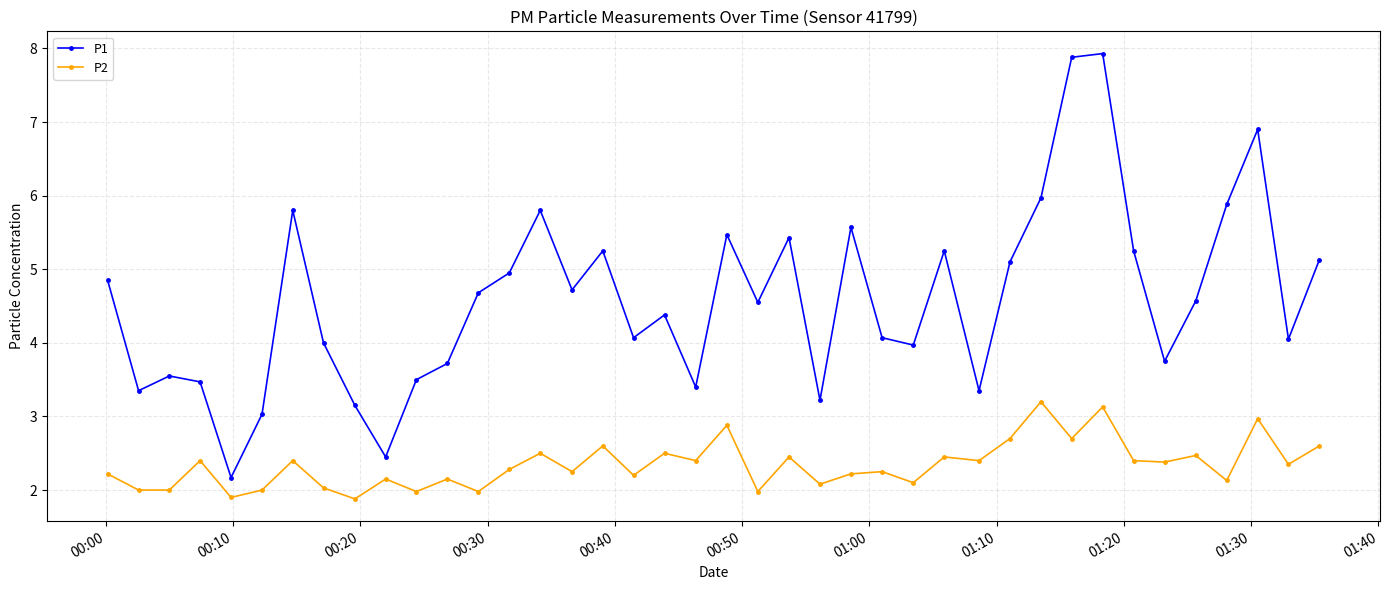

Rank the series by their maximum value, from highest to lowest.

P1, P2